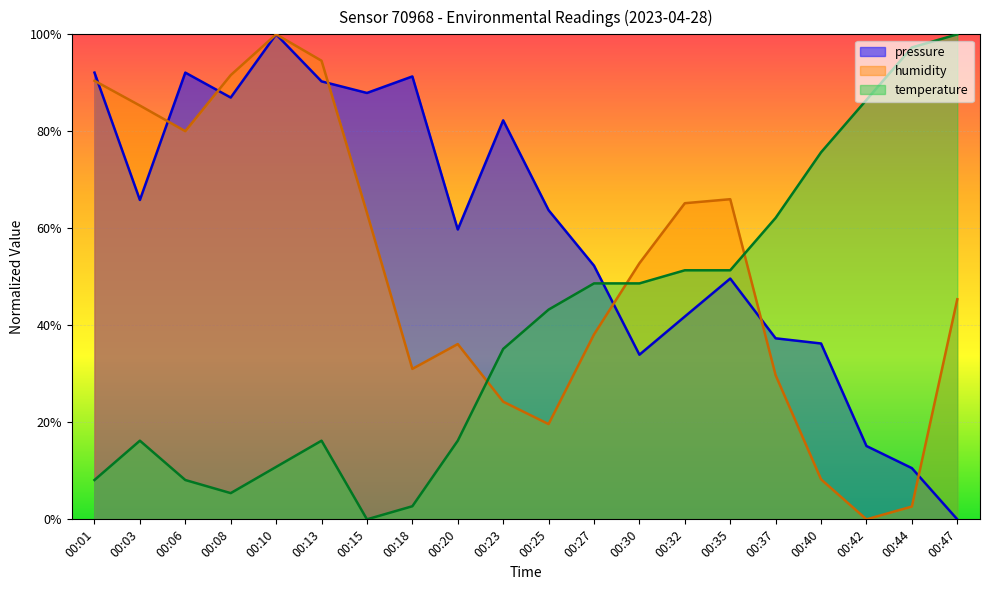

How many values in pressure are above zero?

19